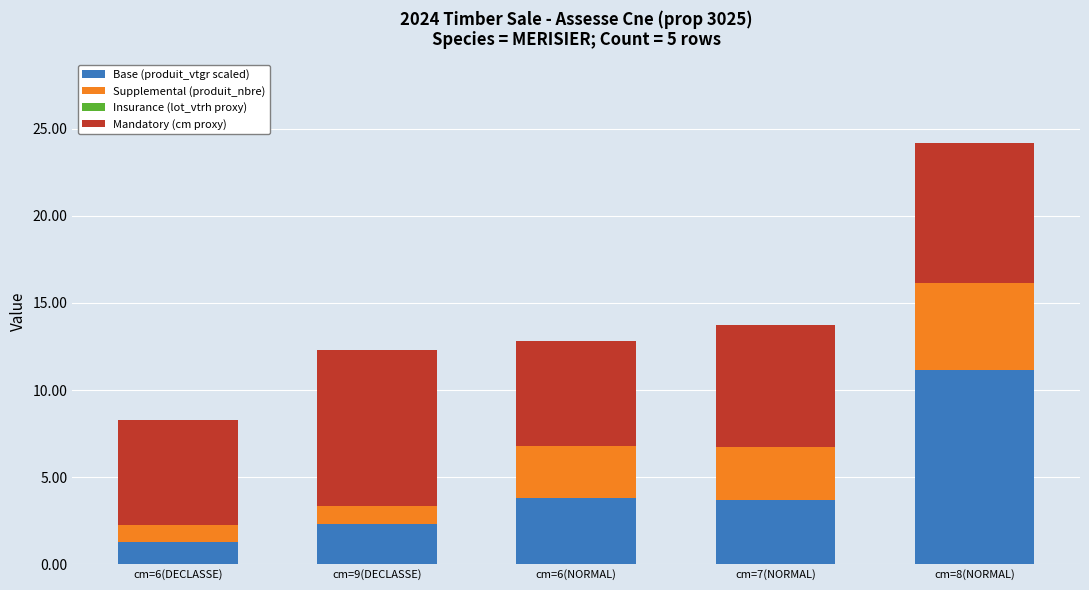

At which label does Base (produit_vtgr scaled) reach its peak?

cm=8(NORMAL)